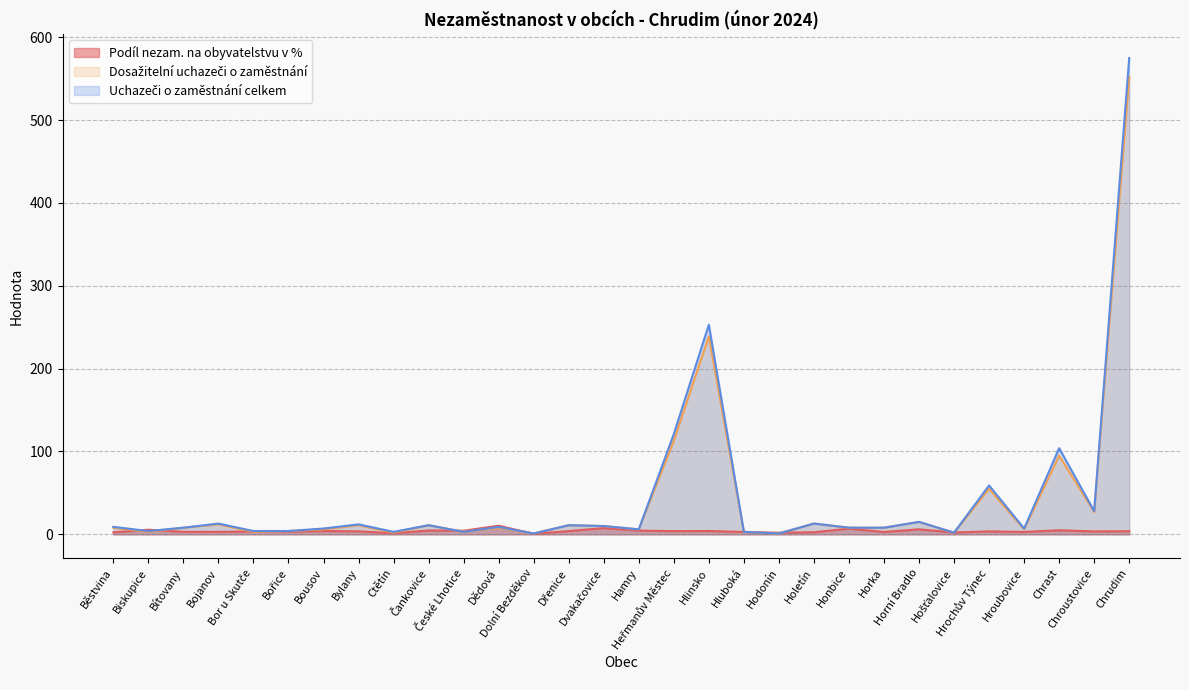

What is the sum of the Podíl nezam. na obyvatelstvu v % values at Čankovice and Horka?

7.5